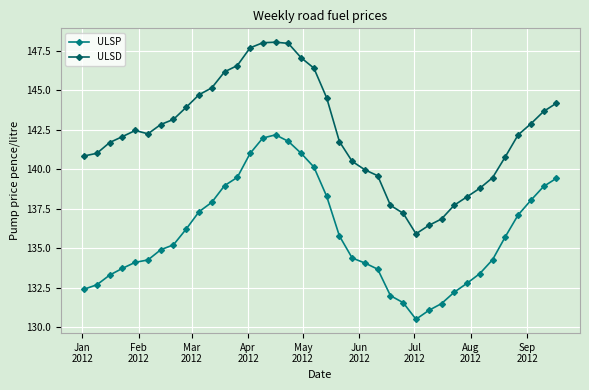

Which series has the largest range (max minus min)?

ULSD